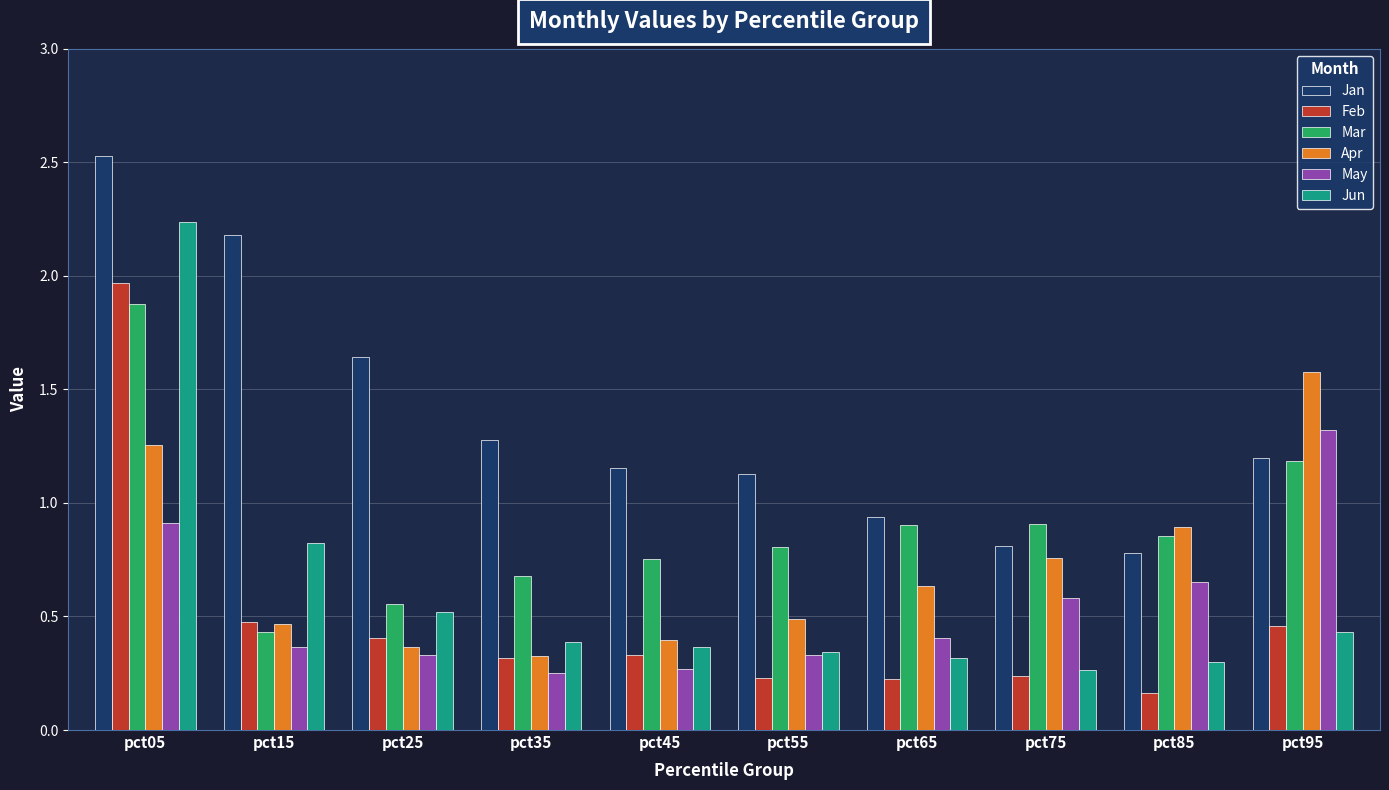

What is the difference between the Jun values at pct35 and pct25?

0.1